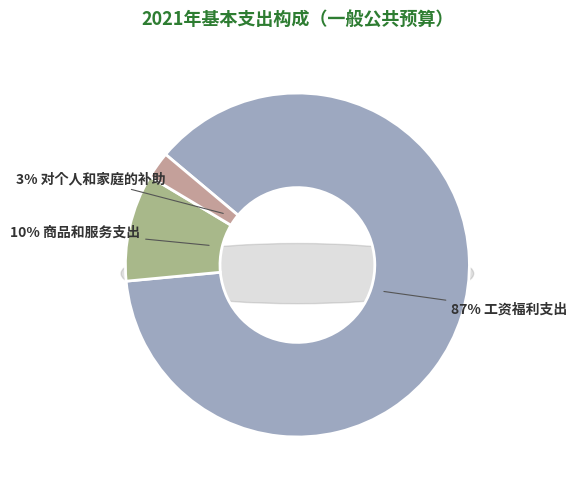

Do 对个人和家庭的补助 and 商品和服务支出 together represent more than half of the pie?

No